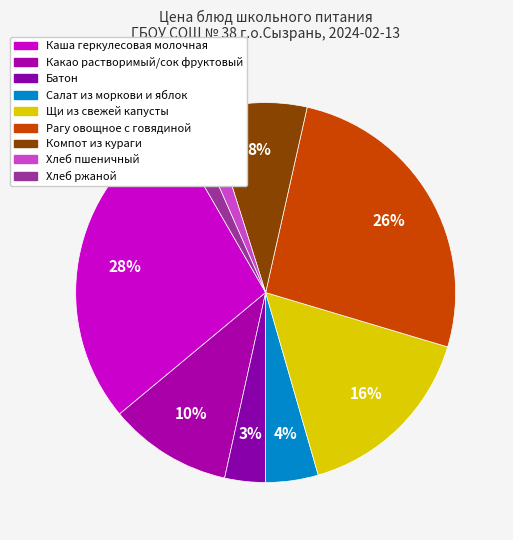

Combined, what portion of the pie is Рагу овощное с говядиной and Щи из свежей капусты?

42.0%